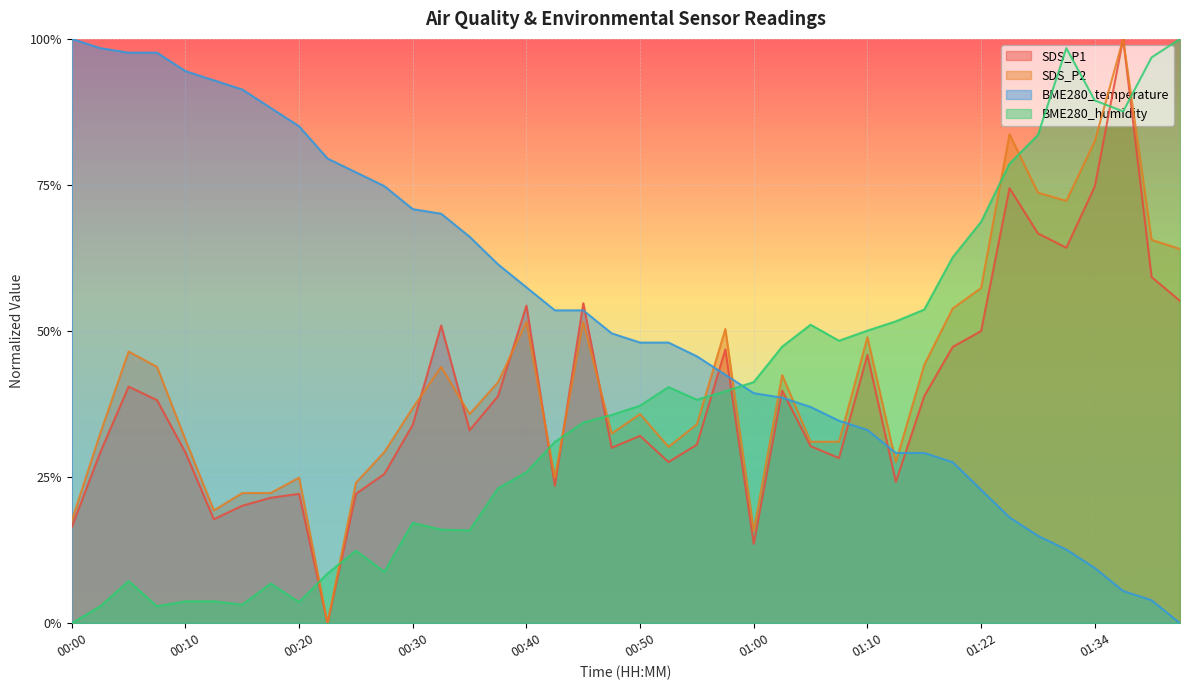

Where is SDS_P2 nearest to the value 0?

00:22